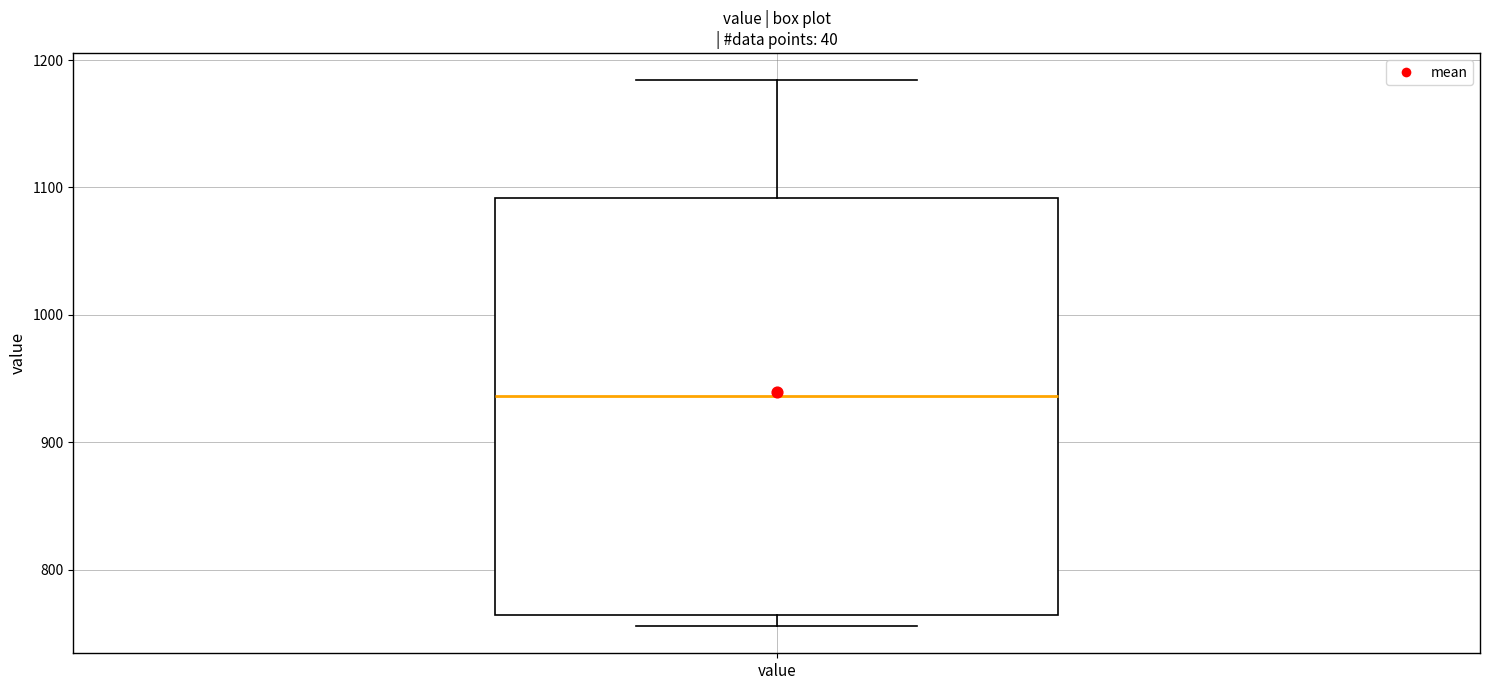

Read this box plot against the y-axis: the position of the median line, the range covered by the box, and the ends of both whiskers. The values are not printed on the chart, so give them approximately, as read against the axis.

median 940, box 770 to 1090, whiskers 760 to 1180